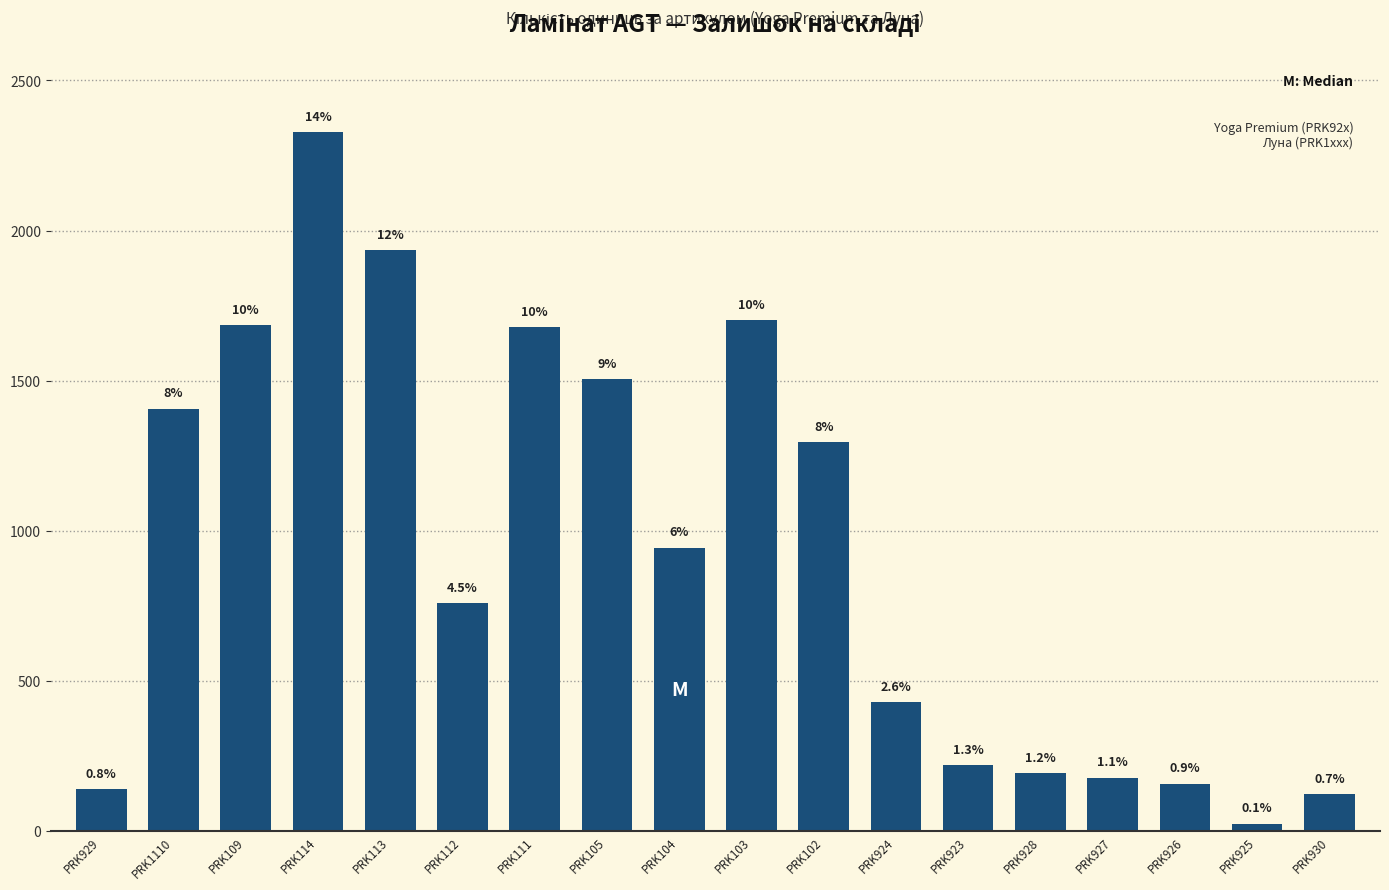

Does the chart contain any negative values?

No